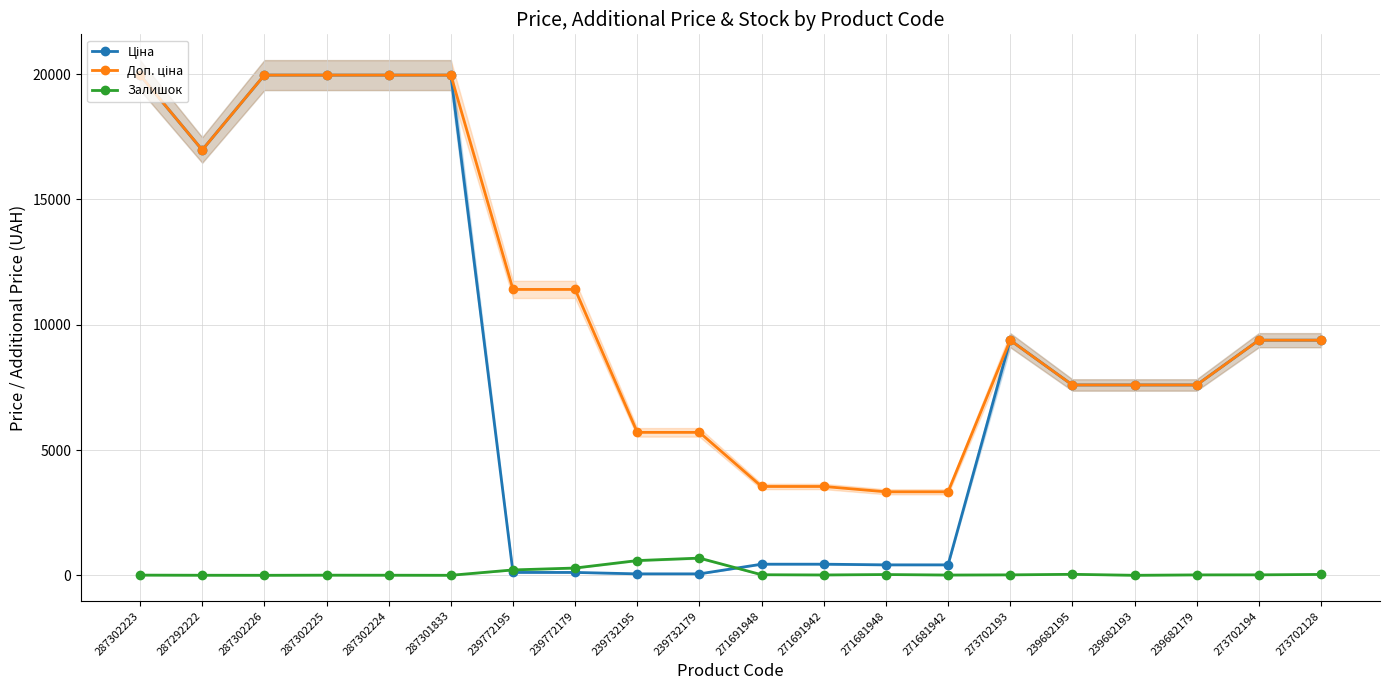

What is the spread (max minus min) of values at 239732195?

5647.9